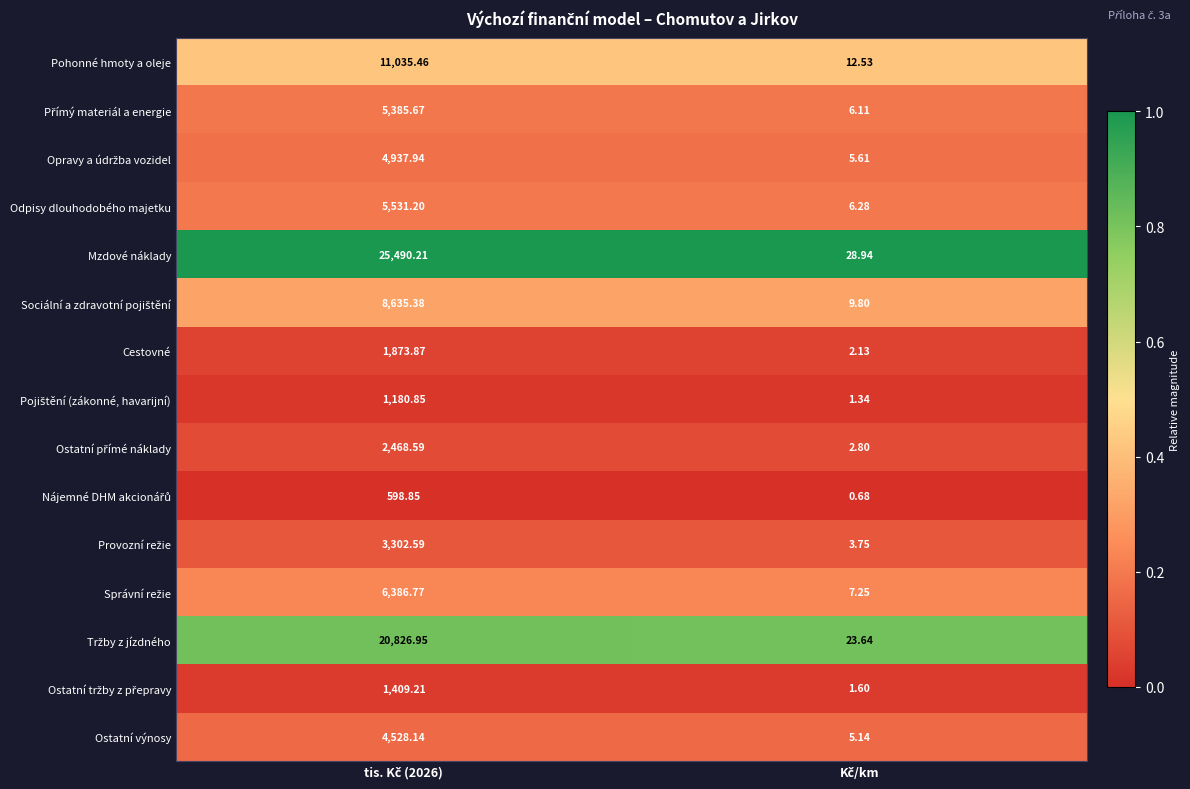

Which series has the largest range (max minus min)?

Mzdové náklady